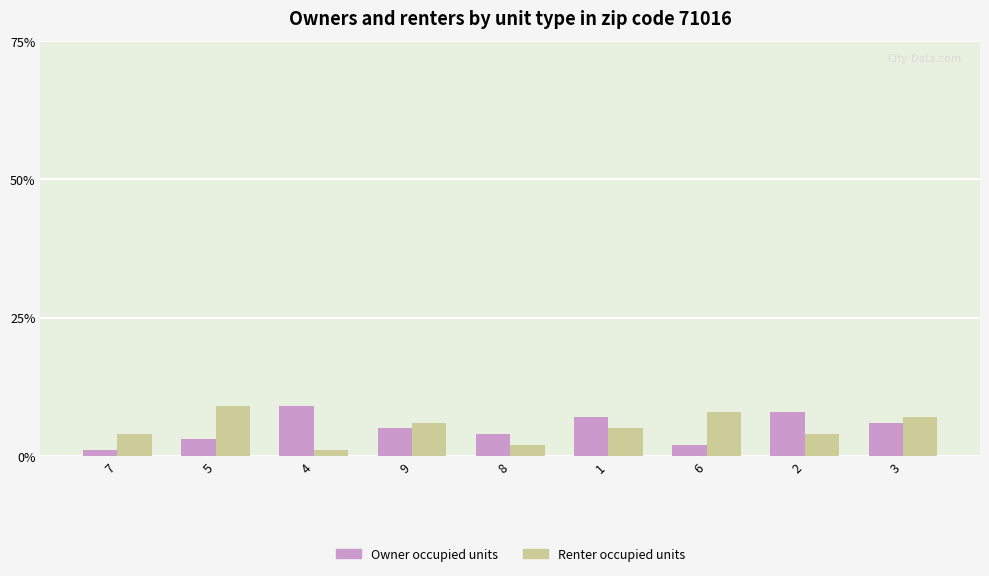

At which label is Owner occupied units closest to 5?

9